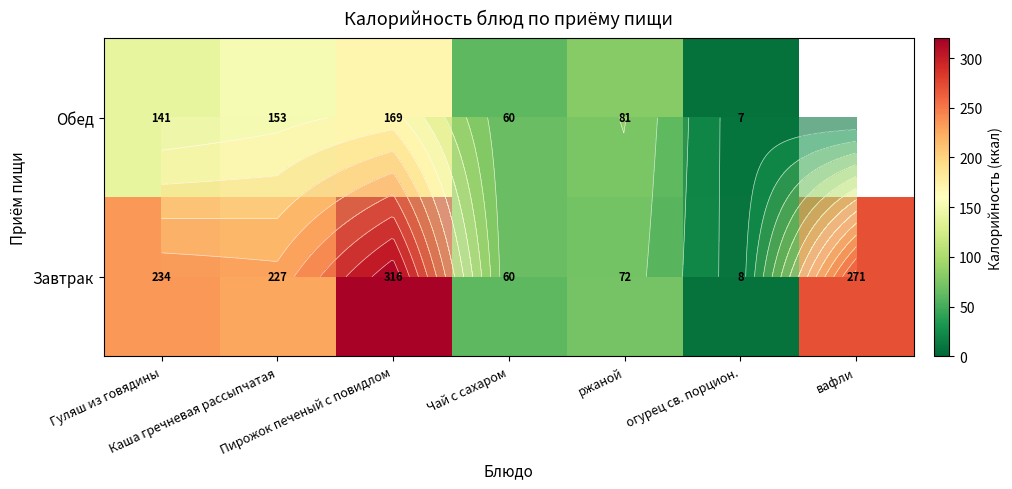

True or false: Завтрак has a value of 13.7 at огурец св. порцион..

False